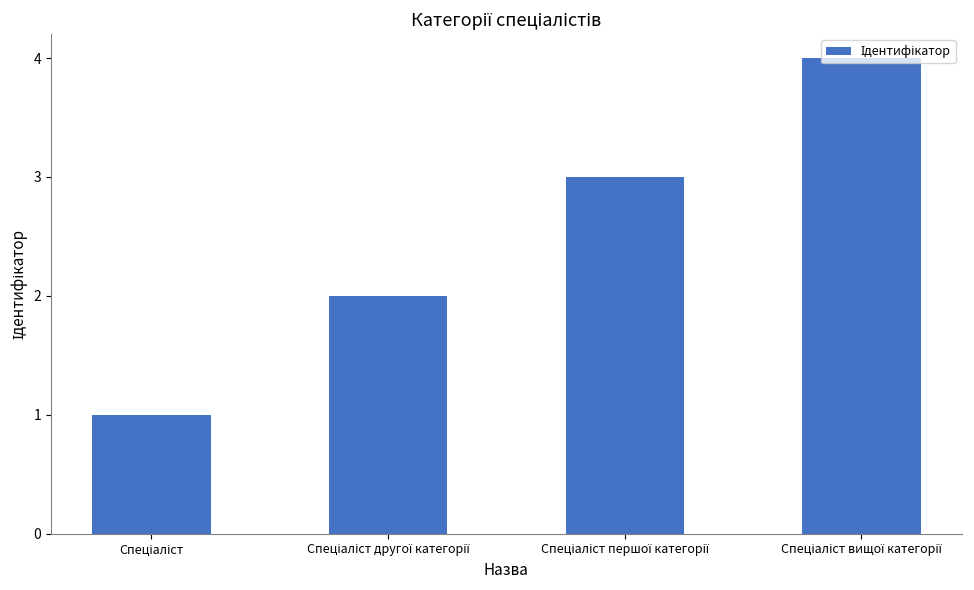

What is the maximum value shown in the chart?

4